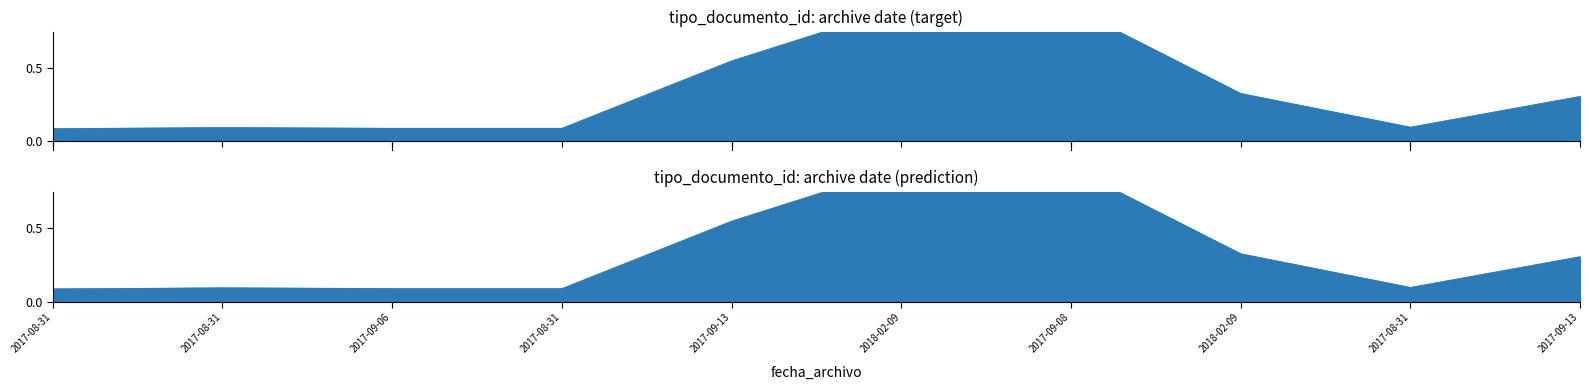

What is the label of the 9th point from the right?

2017-08-31